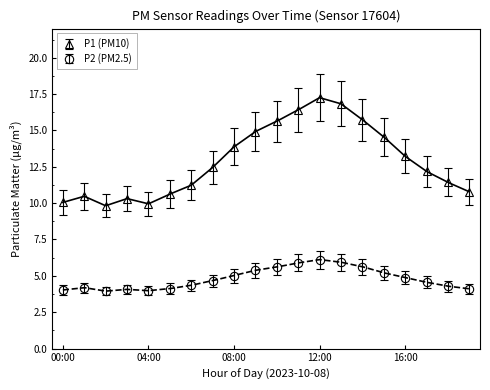

Reading left to right, transcribe all the data shown in this chart.

P1: 10.1	10.5	9.8	10.3	9.9	10.6	11.2	12.4	13.9	14.9	15.6	16.4	17.2	16.8	15.7	14.6	13.2	12.2	11.4	10.8
P2: 4.0	4.2	4.0	4.1	4.0	4.1	4.3	4.7	5.0	5.4	5.6	5.9	6.1	5.9	5.6	5.2	4.9	4.6	4.3	4.1